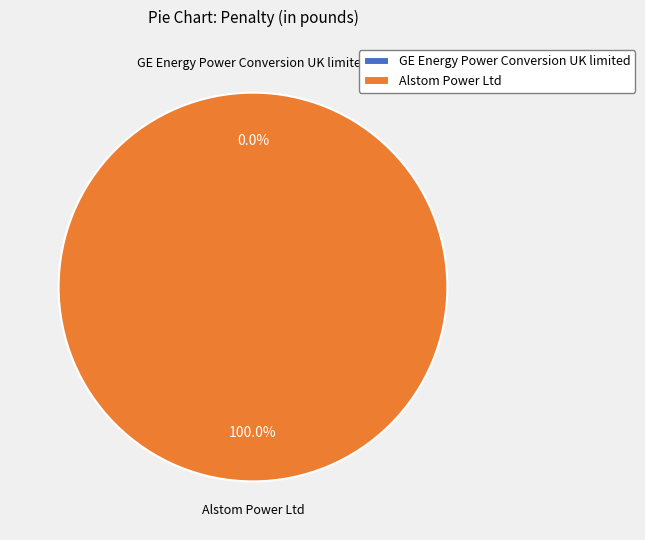

True or false: Alstom Power Ltd accounts for 100% of the total.

True